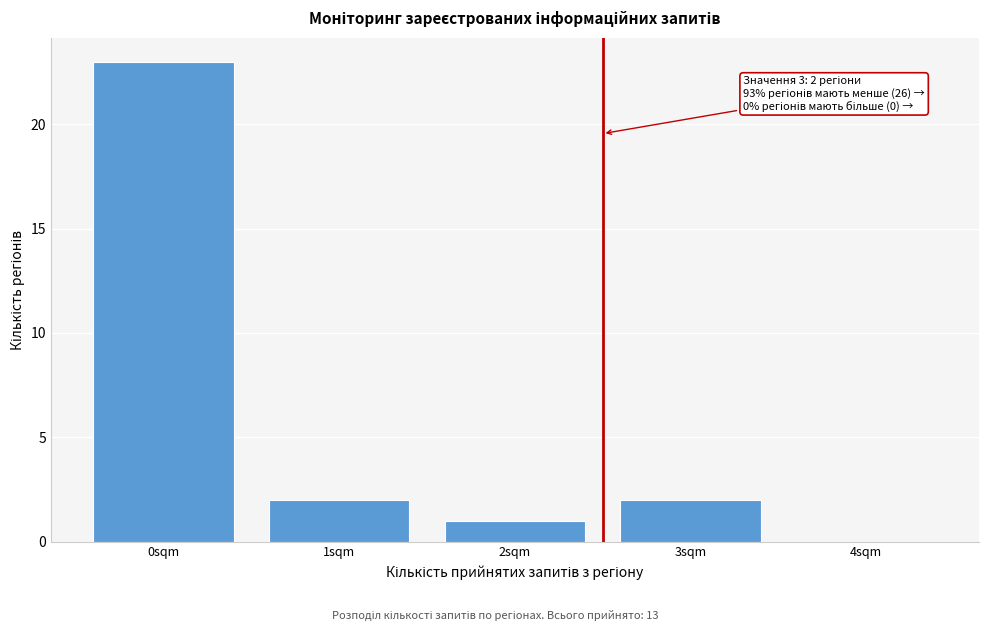

Reading right to left, what are all the values shown in this chart?

4sqm=0	3sqm=2	2sqm=1	1sqm=2	0sqm=23